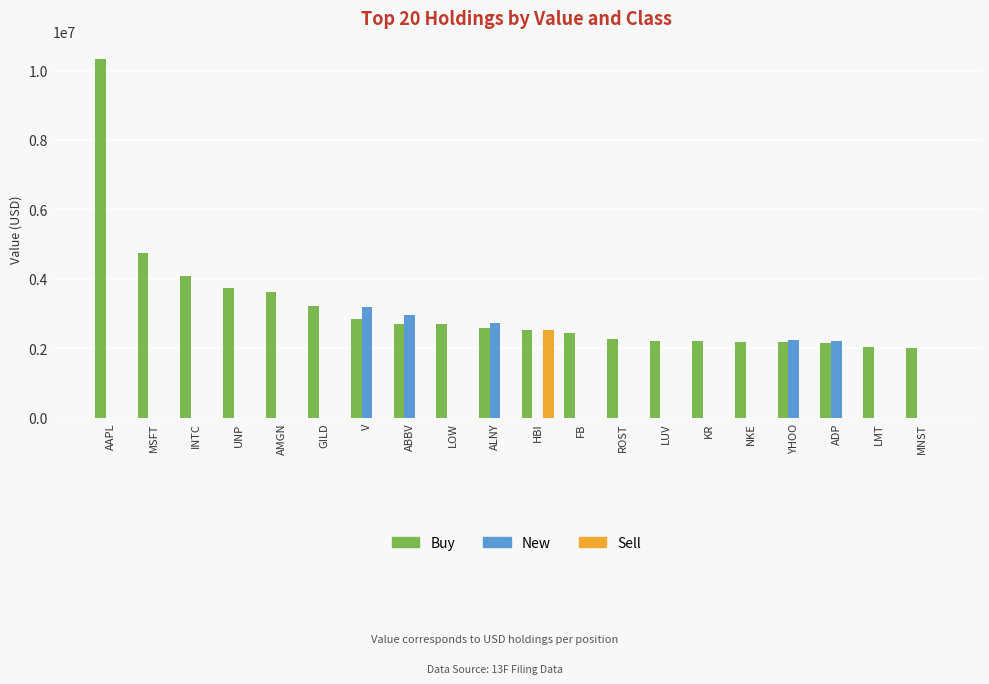

The value of Sell at LOW is 1051225. True or false?

False